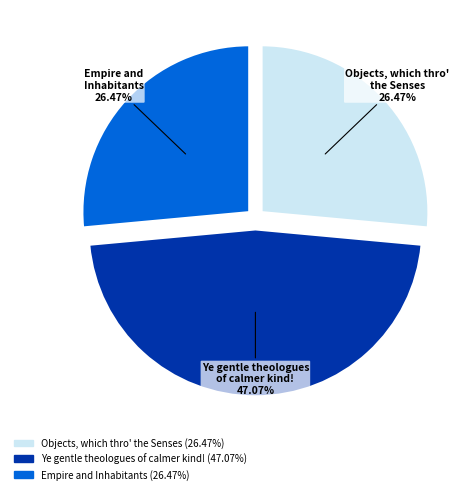

True or false: Objects, which thro' the Senses accounts for 38% of the total.

False